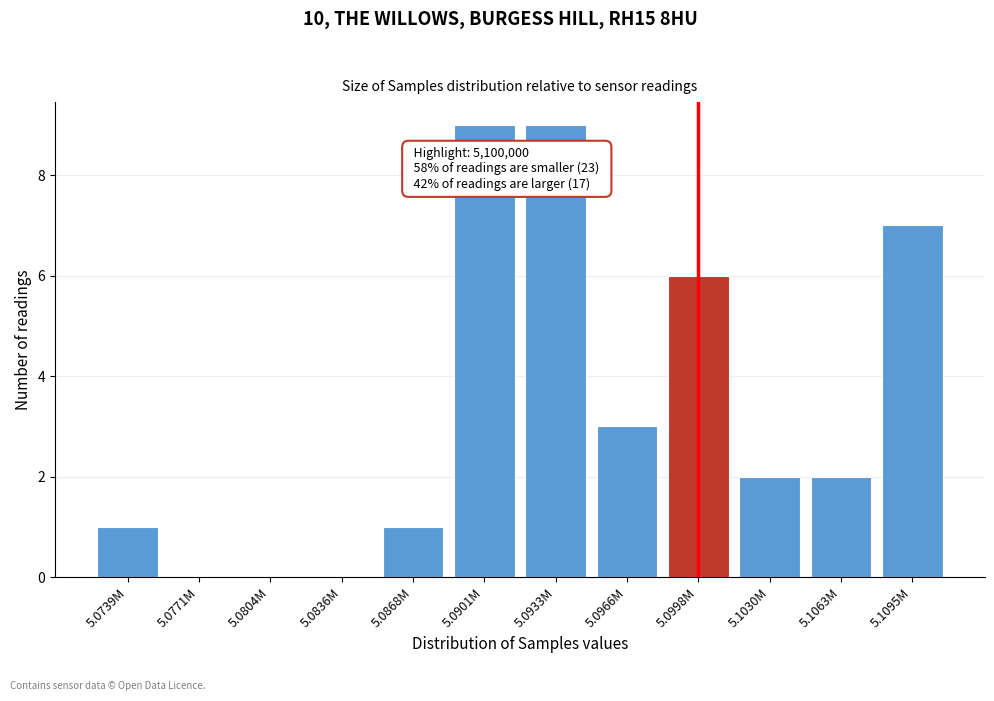

Reading left to right, transcribe all the data shown in this chart.

5.0739M=1	5.0771M=0	5.0804M=0	5.0836M=0	5.0868M=1	5.0901M=9	5.0933M=9	5.0966M=3	5.0998M=6	5.1030M=2	5.1063M=2	5.1095M=7